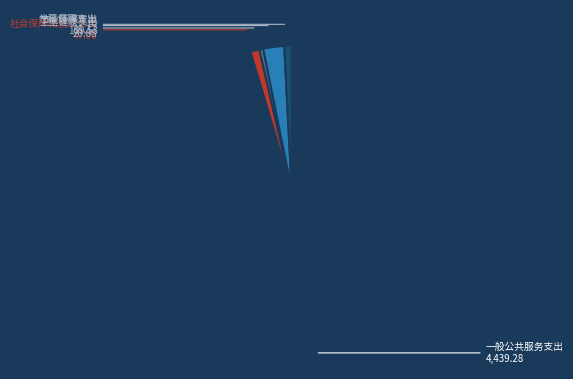

True or false: 住房保障支出 accounts for 1% of the total.

True